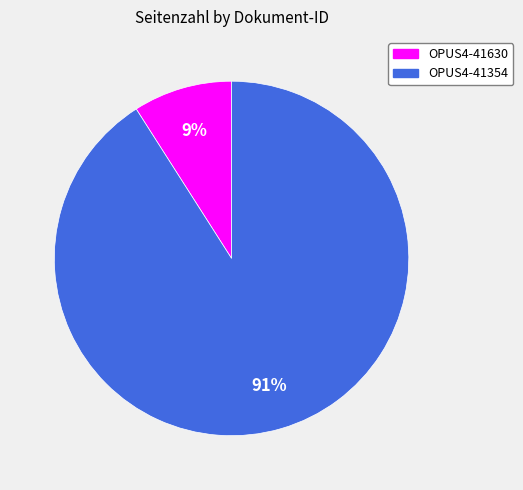

Rank the categories by value from lowest to highest.

OPUS4-41630, OPUS4-41354